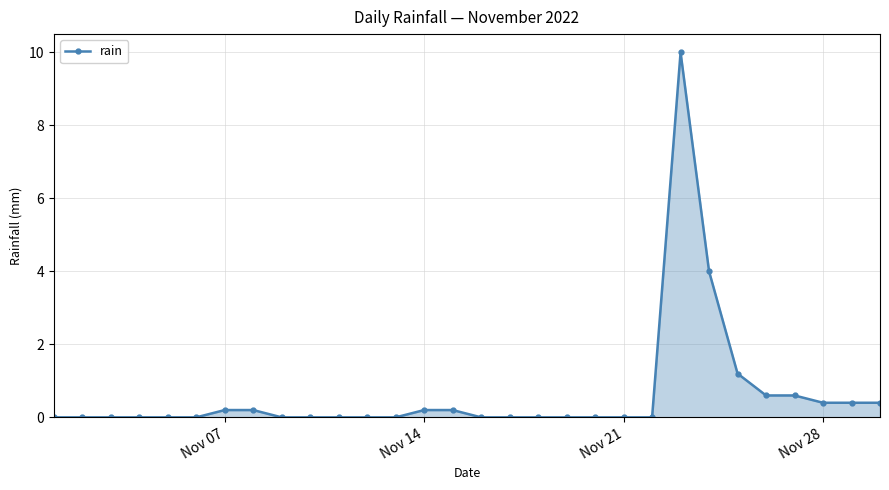

How many distinct data groups are displayed?

1